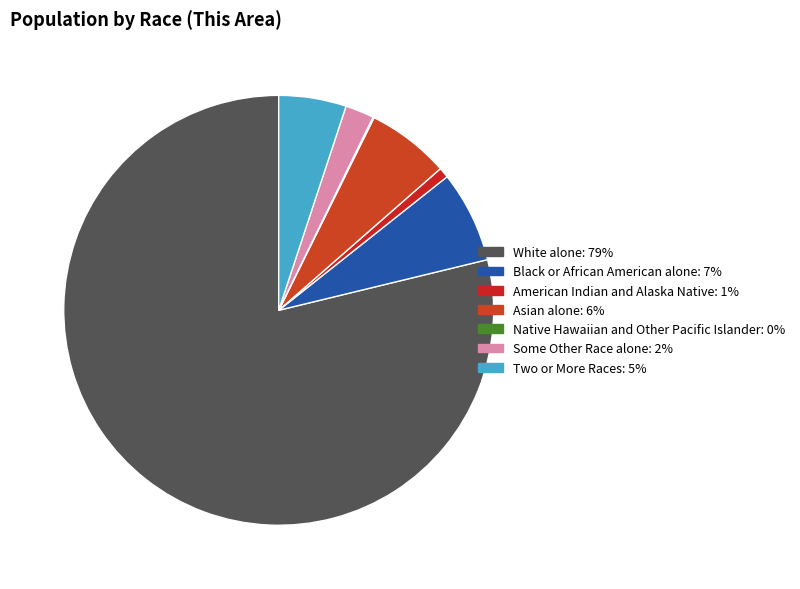

Which category has the smallest portion of the pie?

Native Hawaiian and Other Pacific Islander